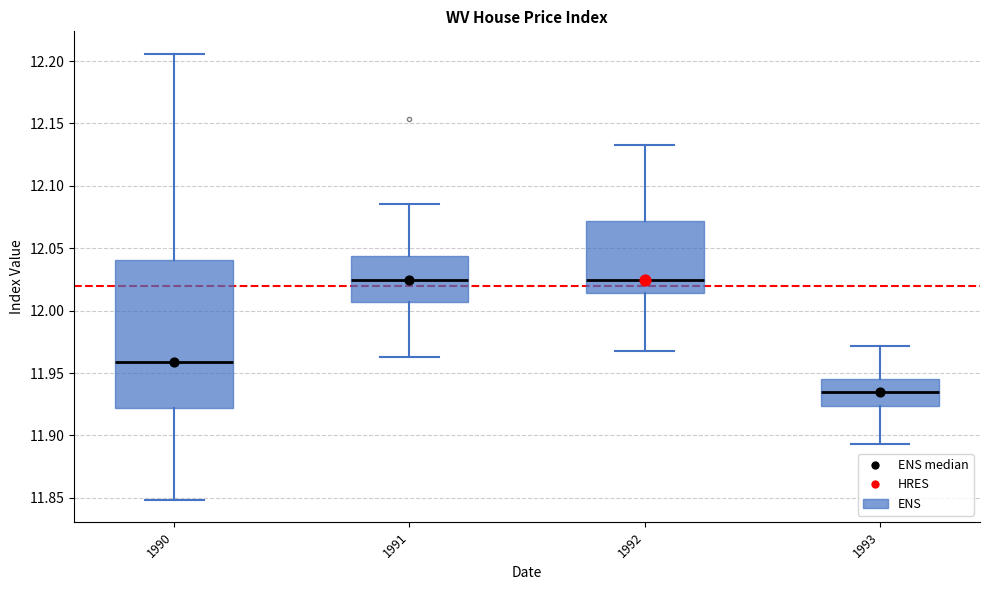

Comparing the boxes themselves (not the whiskers), which one is the tallest?

1990